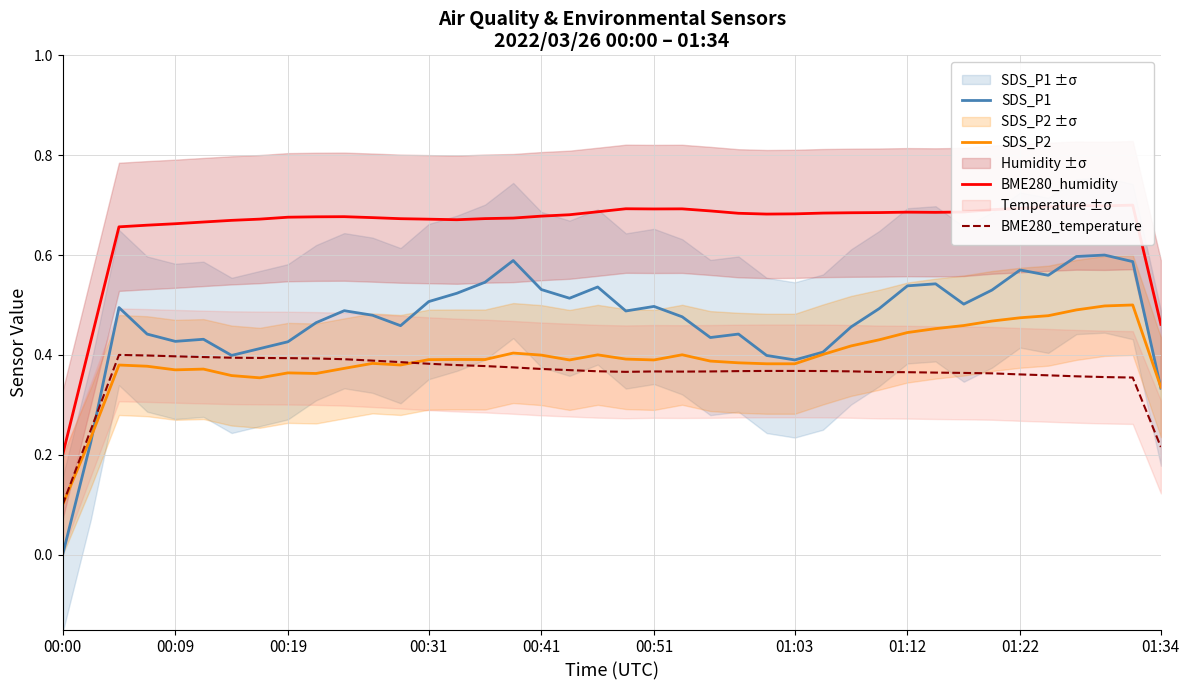

What is the value of the BME280_temperature point at the 19th from the left?

0.4